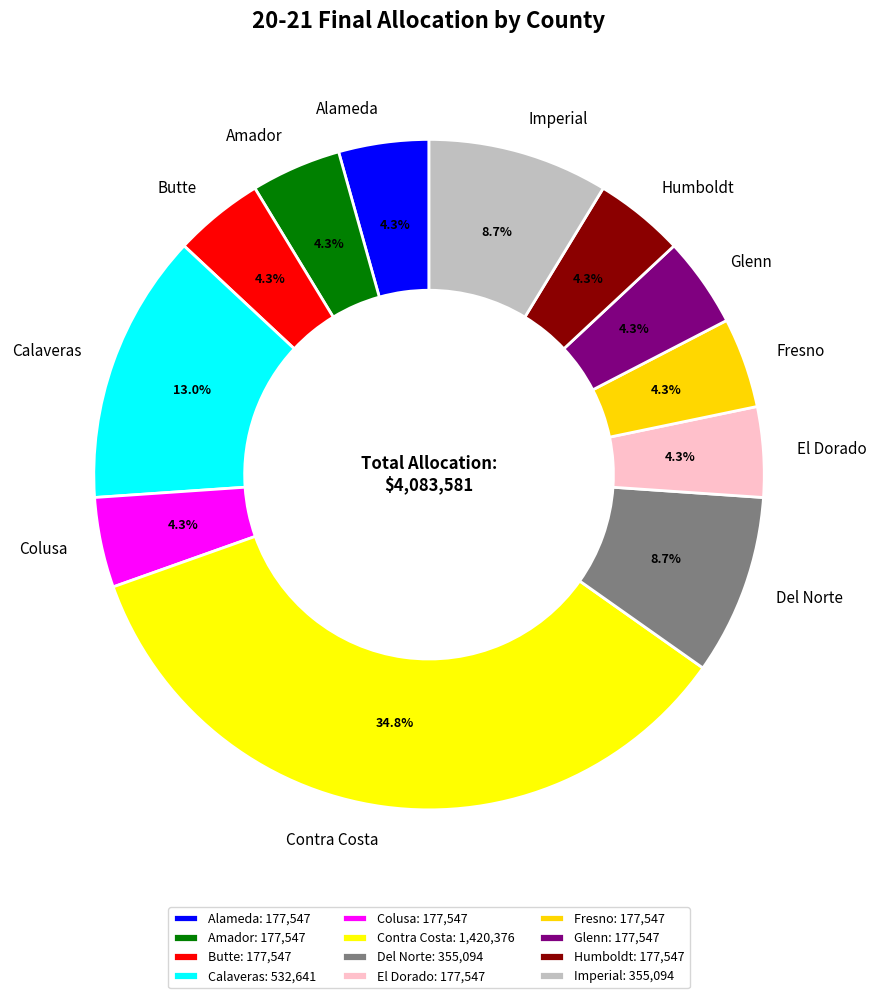

Does Glenn account for over 50% of the chart?

No